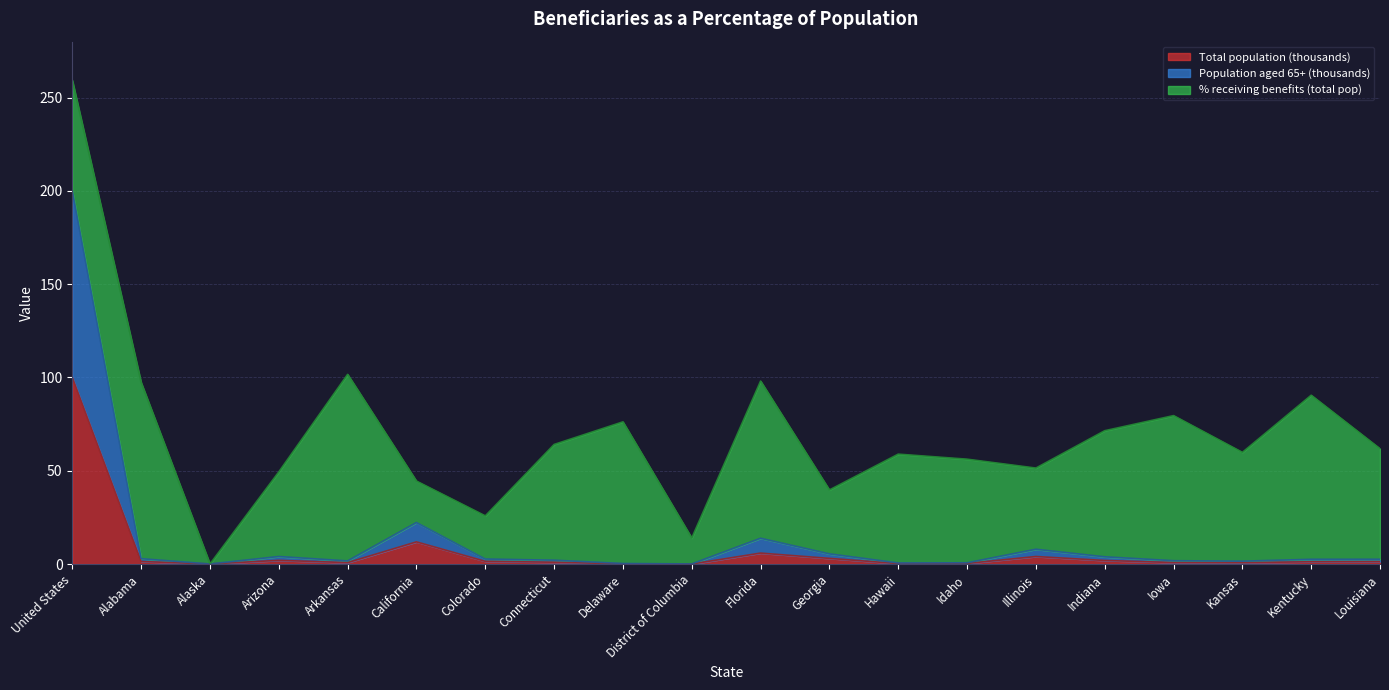

At which label is Total population (thousands) closest to 50?

California